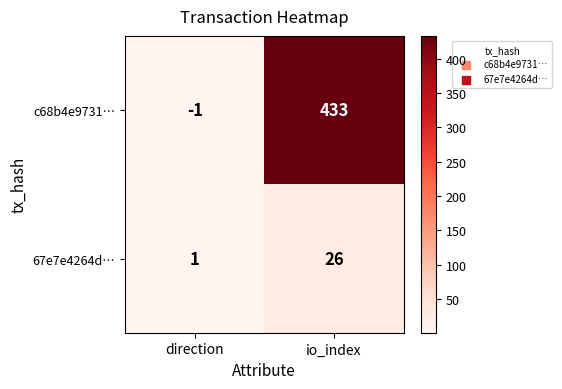

Count the number of categories in the chart.

2